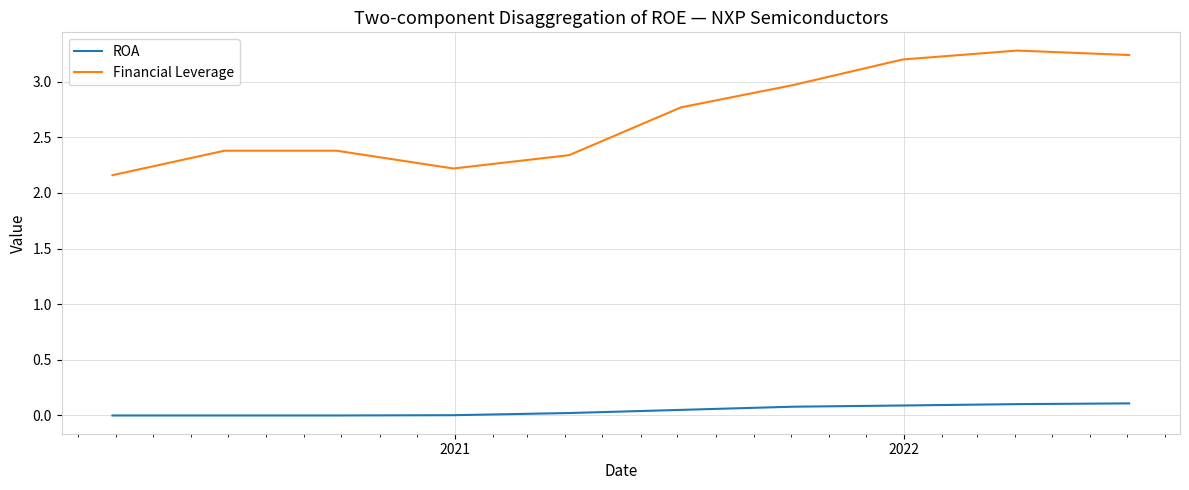

What is the difference between the second highest and second lowest values in the Financial Leverage series?

1.0